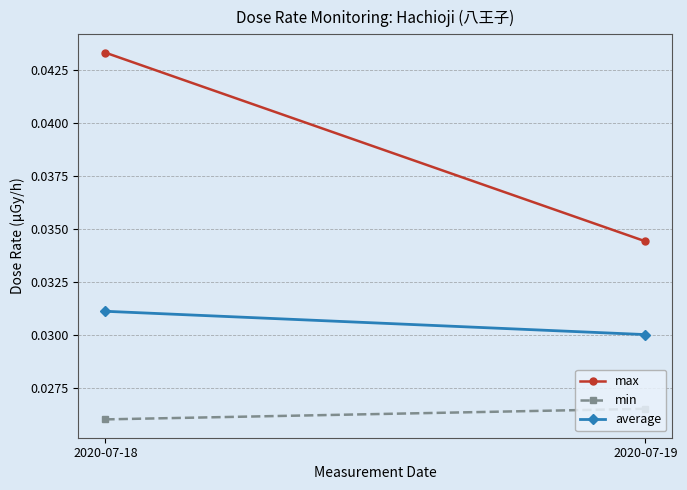

Rank the series by their maximum value, from highest to lowest.

max, average, min